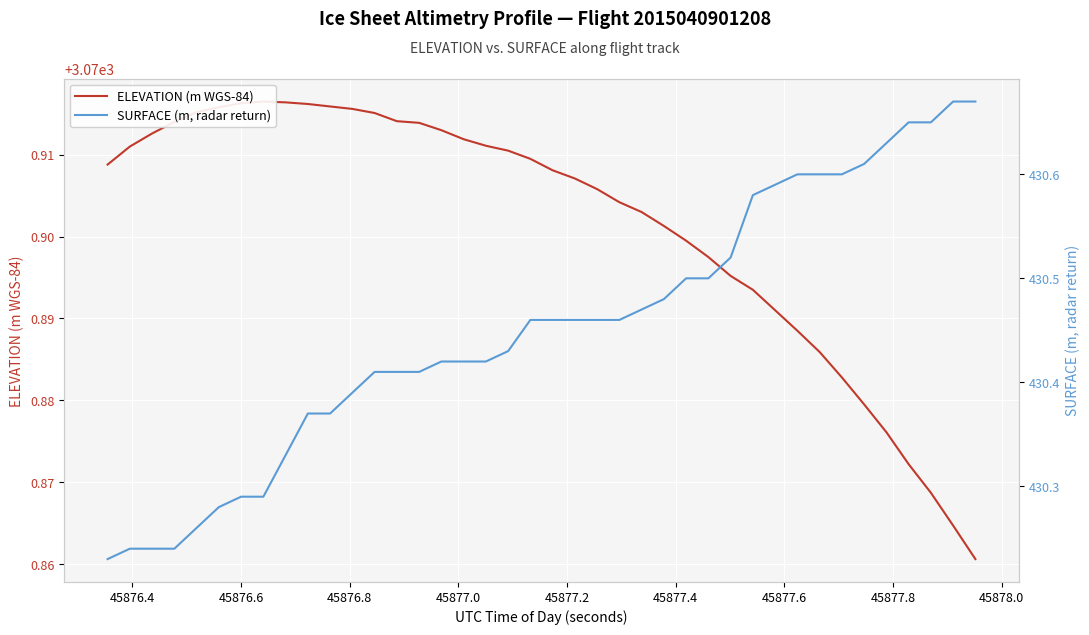

True or false: SURFACE (m, radar return) and ELEVATION (m WGS-84) intersect in this chart.

False